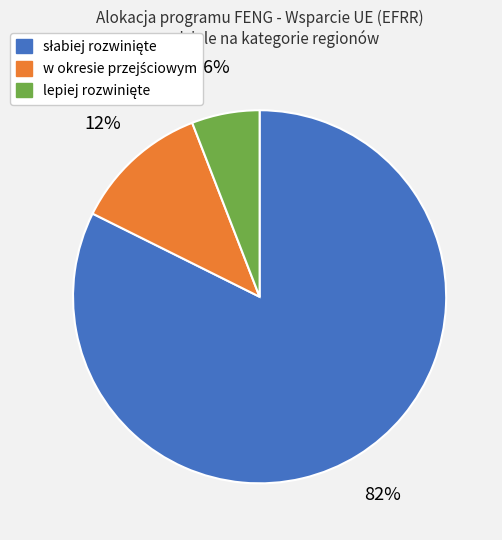

To the nearest percent, what is the average slice percentage?

33%